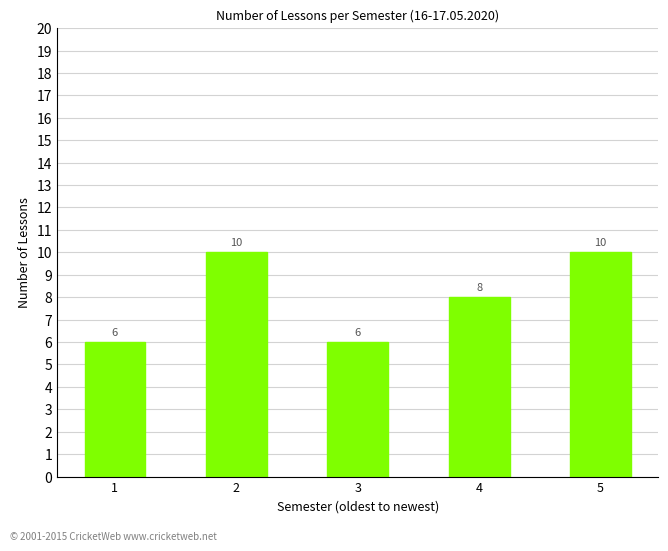

What is the change in value from 4 to 5?

+2